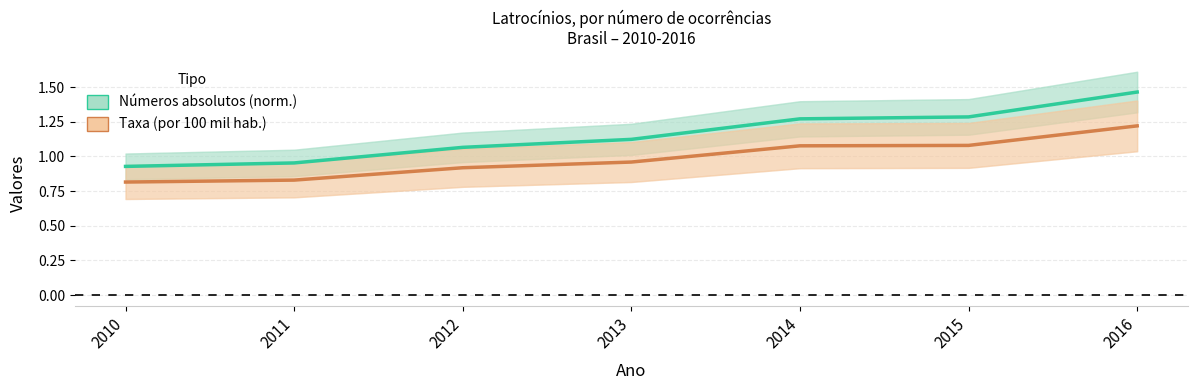

At which label is Números absolutos (norm.) closest to 1?

2011